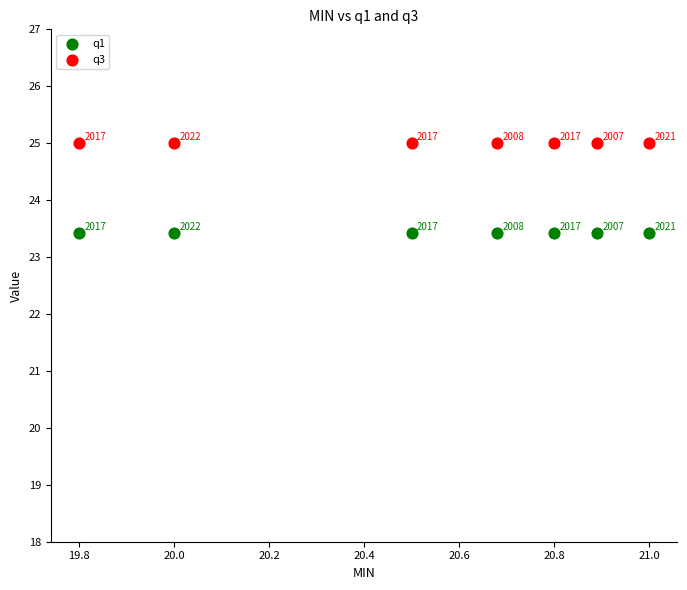

In the q1 series, what Y value is closest to 23?

23.4